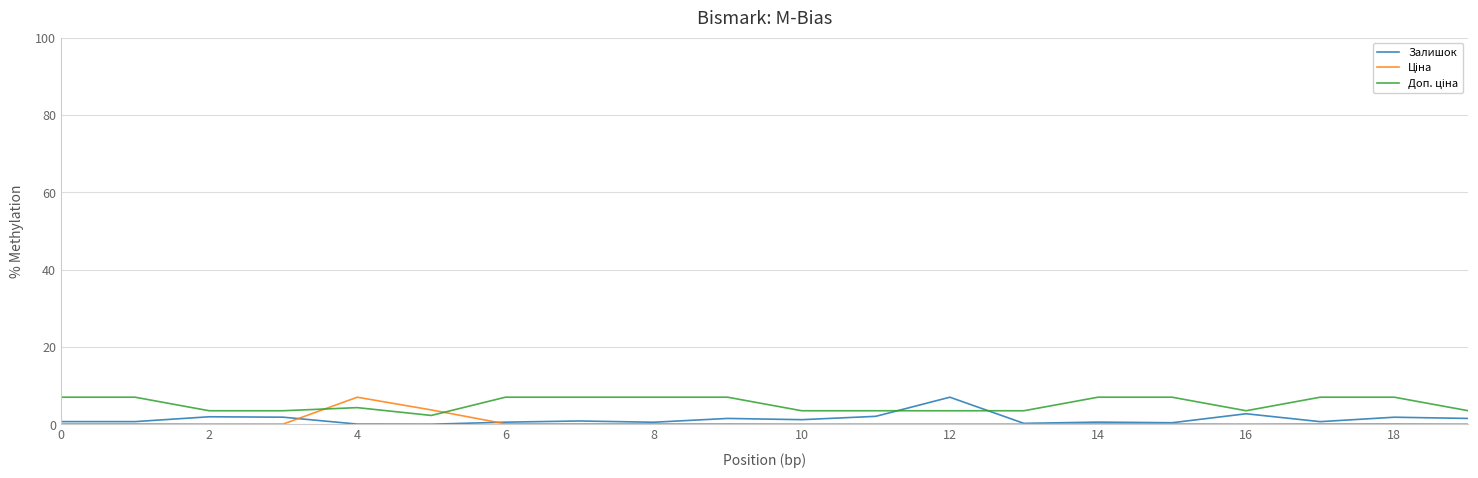

At how many categories does at least one series exceed 1?

20